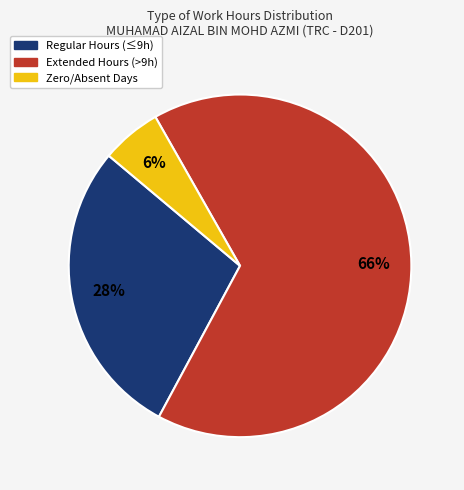

Is there any slice that represents more than half of the pie?

Yes